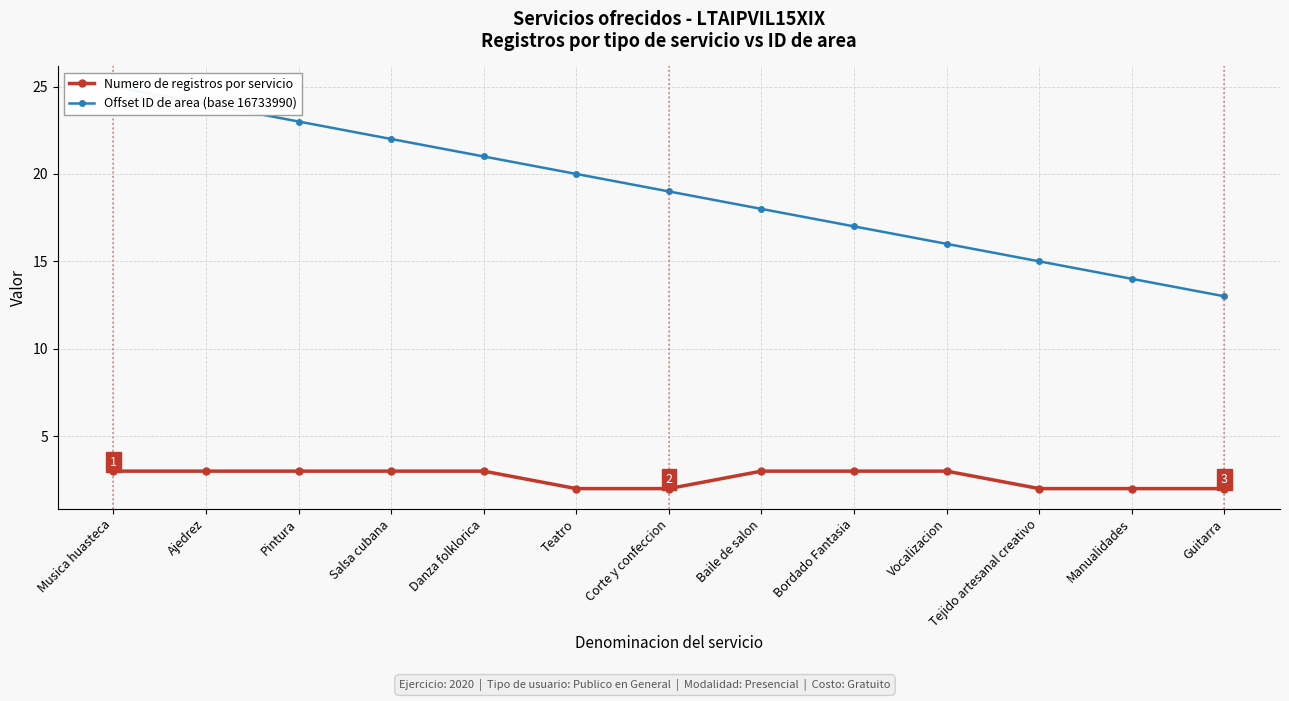

True or false: Offset ID de area (base 16733990) and Numero de registros por servicio intersect in this chart.

False